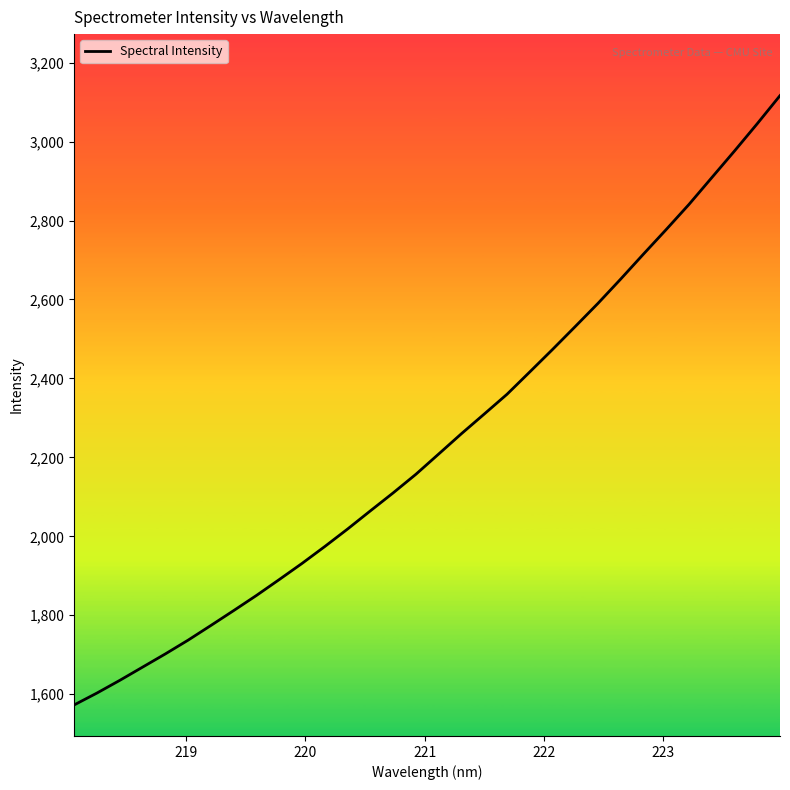

What is the greatest value displayed?

3116.5